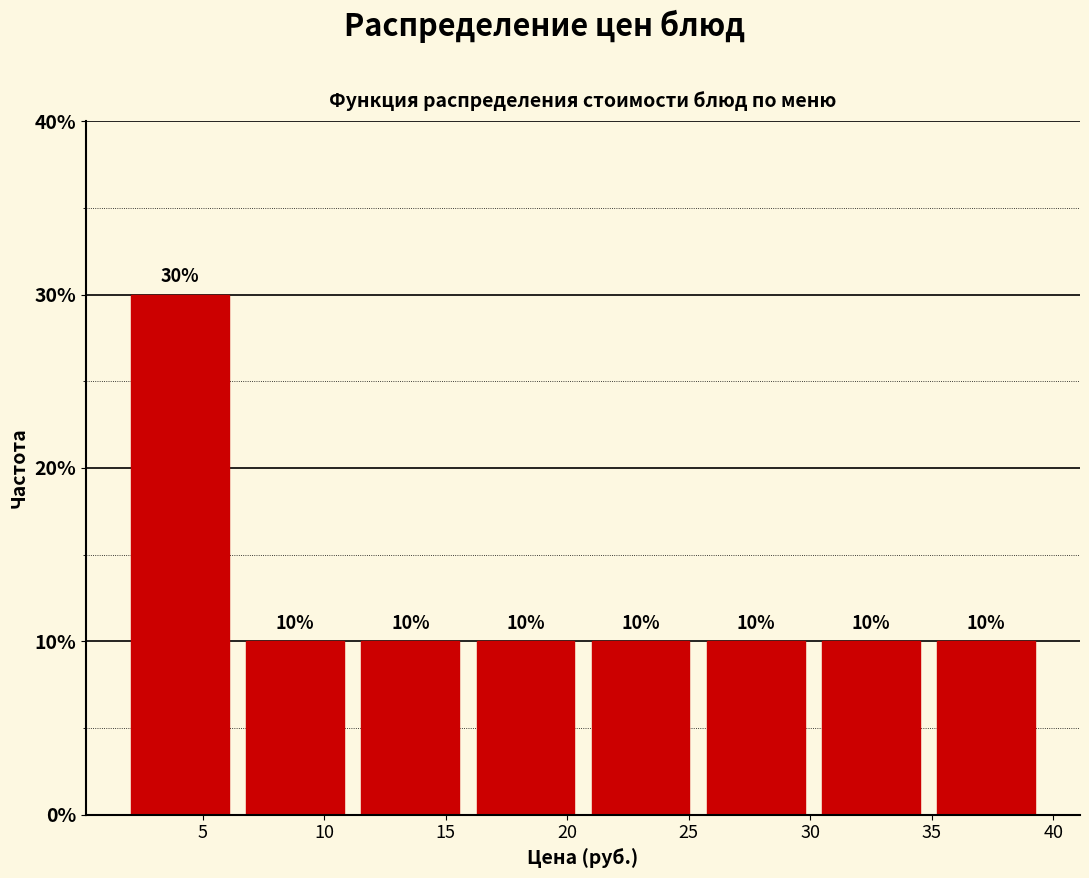

What is the height of the bar covering 16.0 to 20.5 on the x-axis? The bar edges are not printed on the chart, so give them approximately, as read against the axis.

10